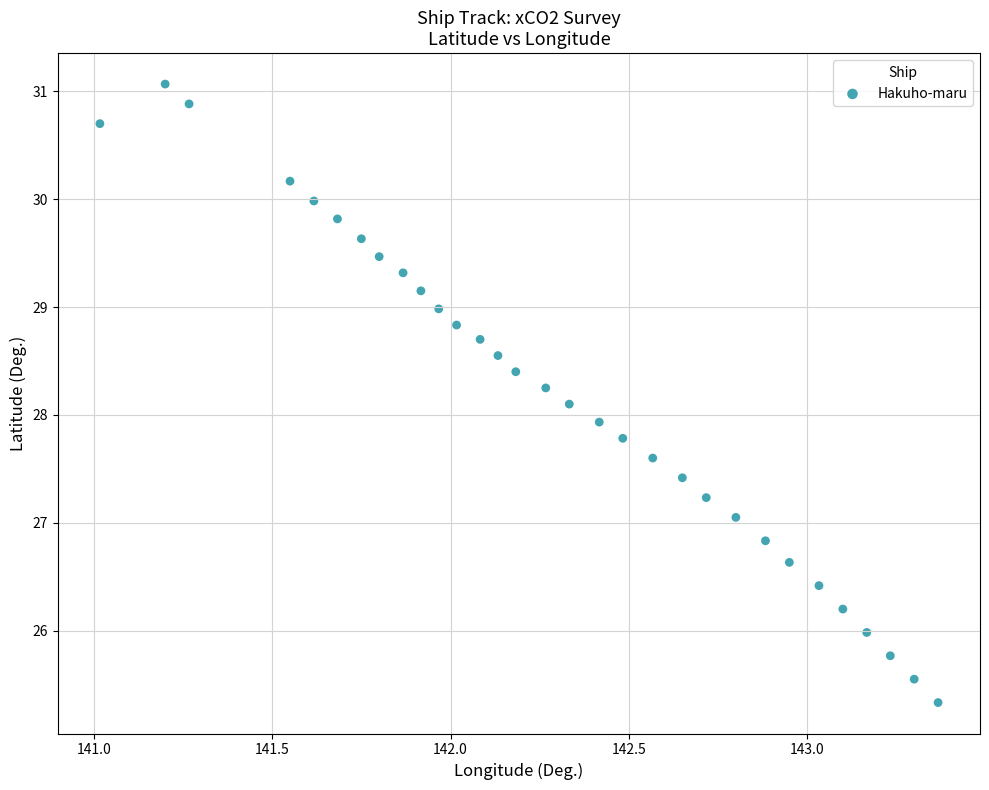

What is the range of X values (max minus min)?

2.3